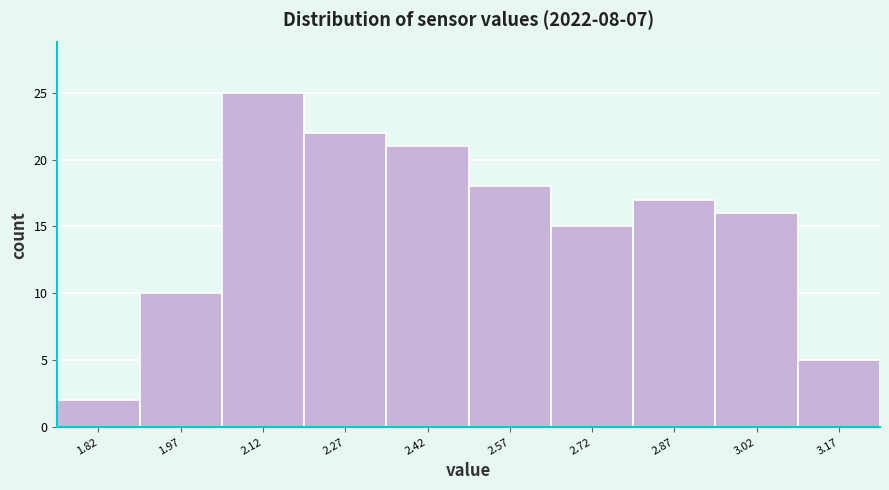

Reading left to right, transcribe this chart: for each bar, give the range it covers on the x-axis and its height. Neither the bar edges nor the heights are printed on the chart, so give them approximately, as read against the axes.

1.75 to 1.90: 2
1.90 to 2.05: 10
2.05 to 2.20: 25
2.20 to 2.35: 22
2.35 to 2.50: 21
2.50 to 2.65: 18
2.65 to 2.80: 15
2.80 to 2.95: 17
2.95 to 3.10: 16
3.10 to 3.25: 5